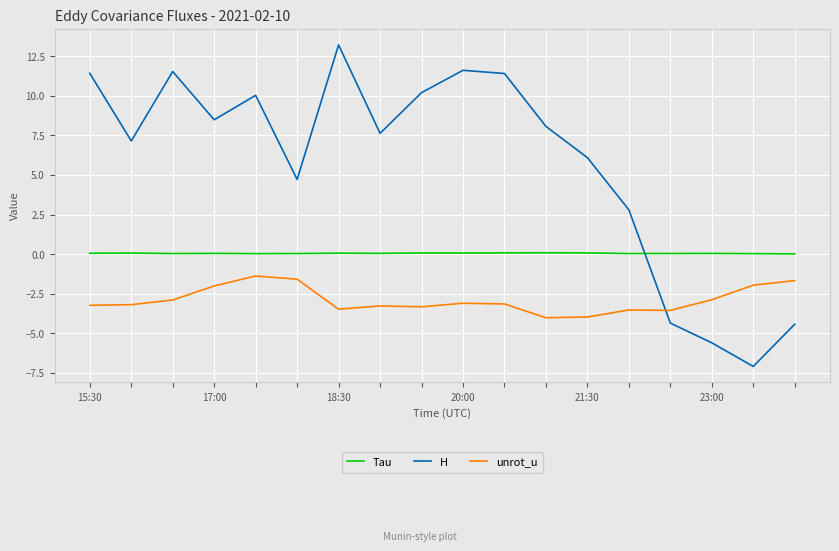

Which series has the largest total across all categories?

H